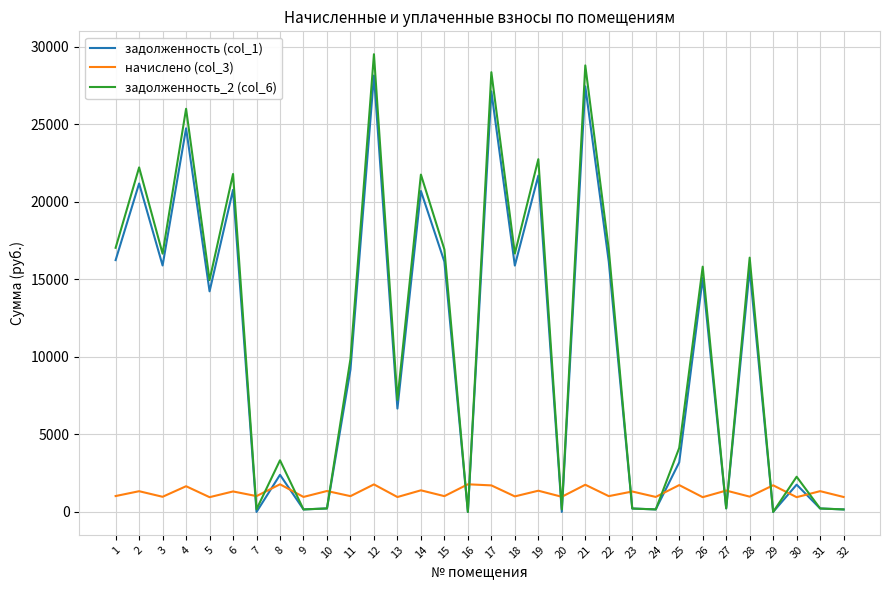

What is the difference between the second highest and minimum values in the задолженность_2 (col_6) series?

28782.0